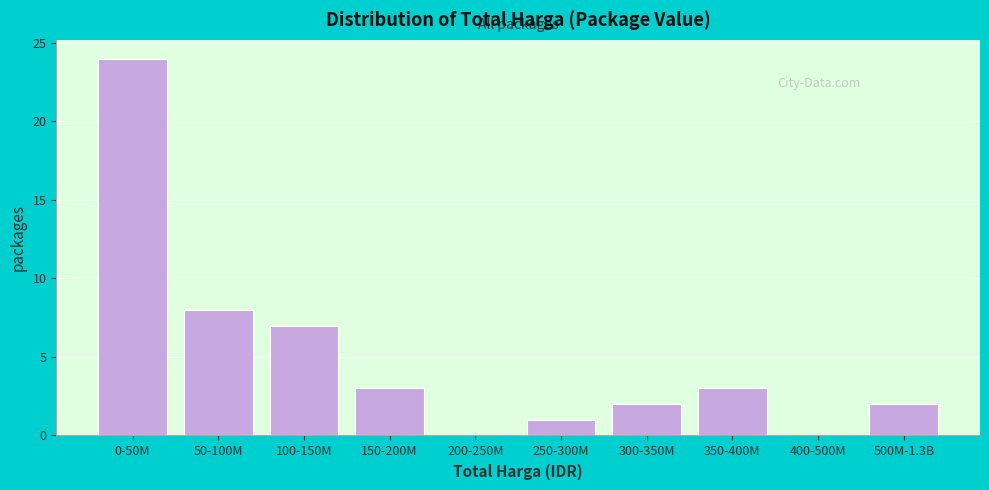

Reading left to right, list all the values displayed in this chart.

0-50M=24	50-100M=8	100-150M=7	150-200M=3	200-250M=0	250-300M=1	300-350M=2	350-400M=3	400-500M=0	500M-1.3B=2